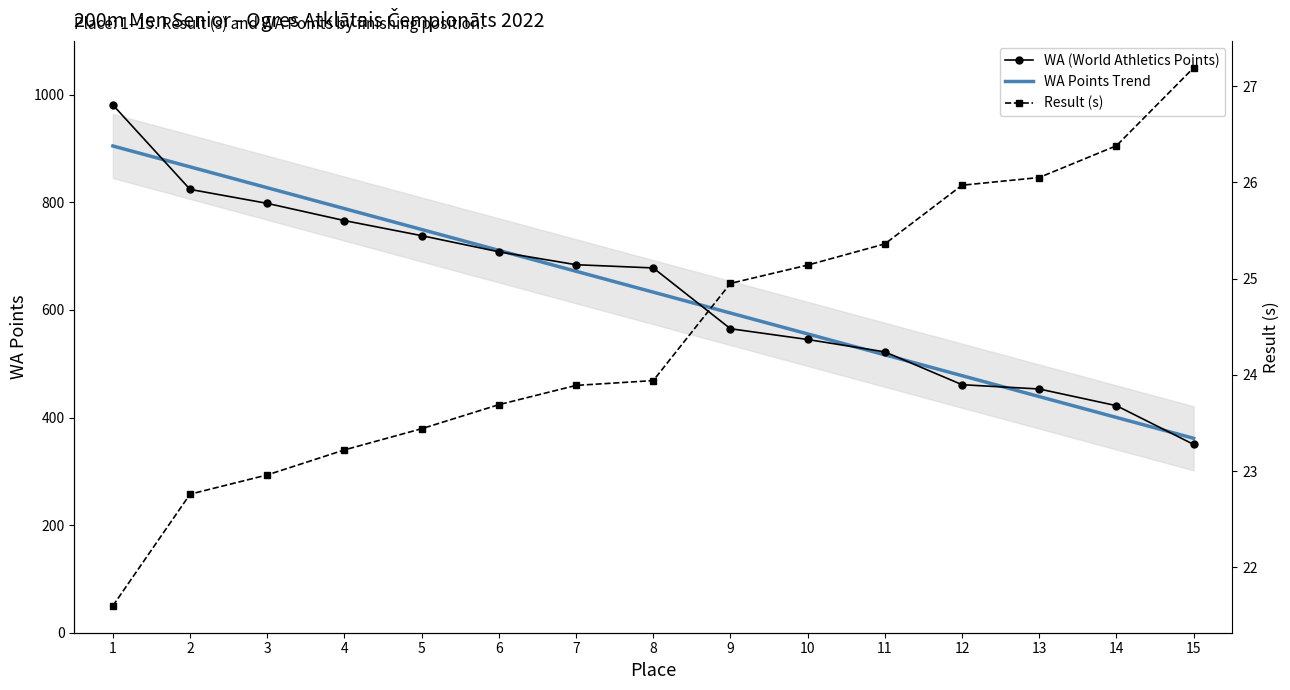

At how many categories does at least one series exceed 79?

15